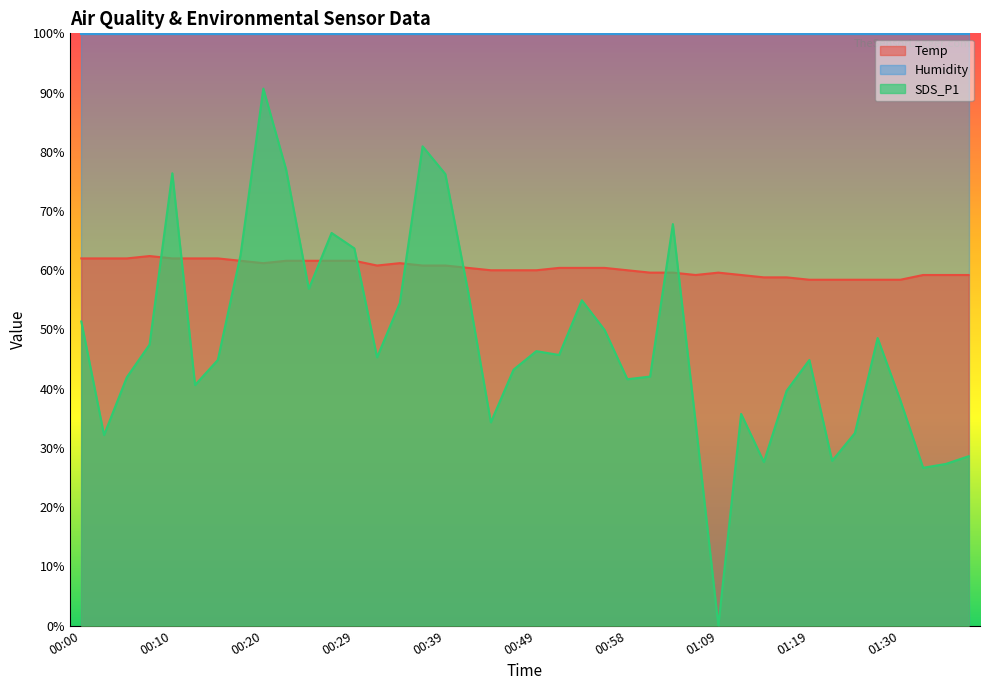

Rank the categories by Temp value from highest to lowest.

00:07, 00:00, 00:02, 00:05, 00:10, 00:12, 00:15, 00:17, 00:22, 00:24, 00:27, 00:29, 00:20, 00:34, 00:32, 00:37, 00:39, 00:41, 00:51, 00:54, 00:56, 00:44, 00:46, 00:49, 00:58, 01:01, 01:03, 01:09, 01:06, 01:11, 01:33, 01:35, 01:38, 01:14, 01:17, 01:19, 01:22, 01:25, 01:28, 01:30